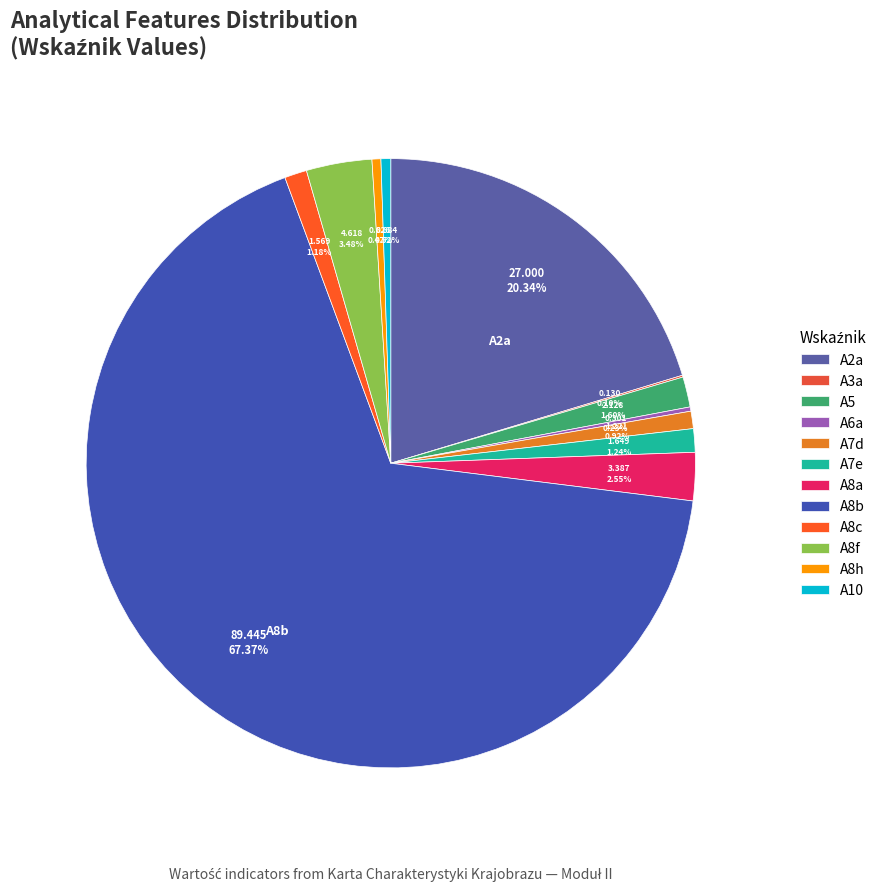

How much of the chart is everything except A8h?

99.5%